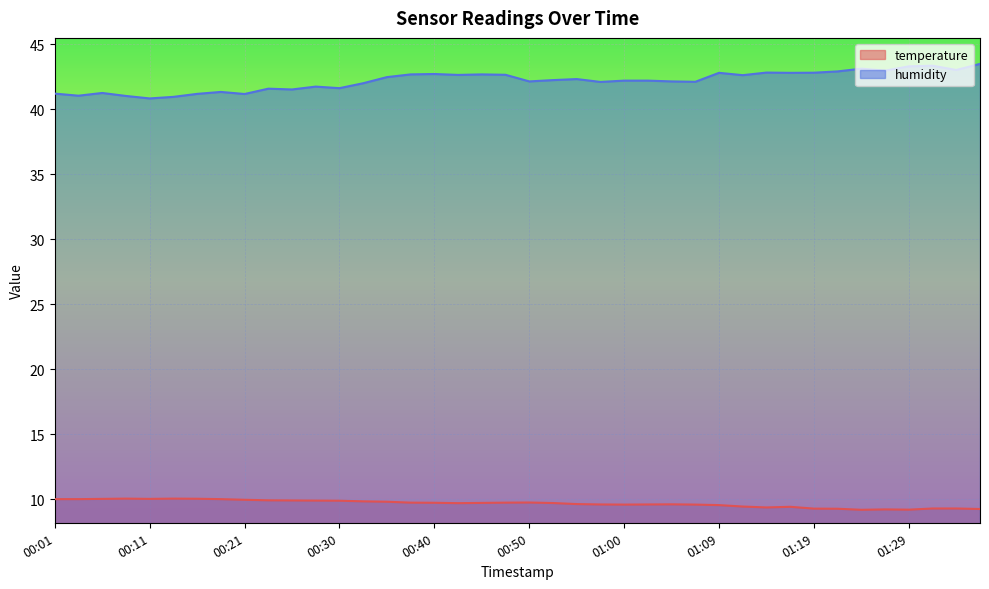

What is the difference between the highest and lowest values at 00:43?

33.0